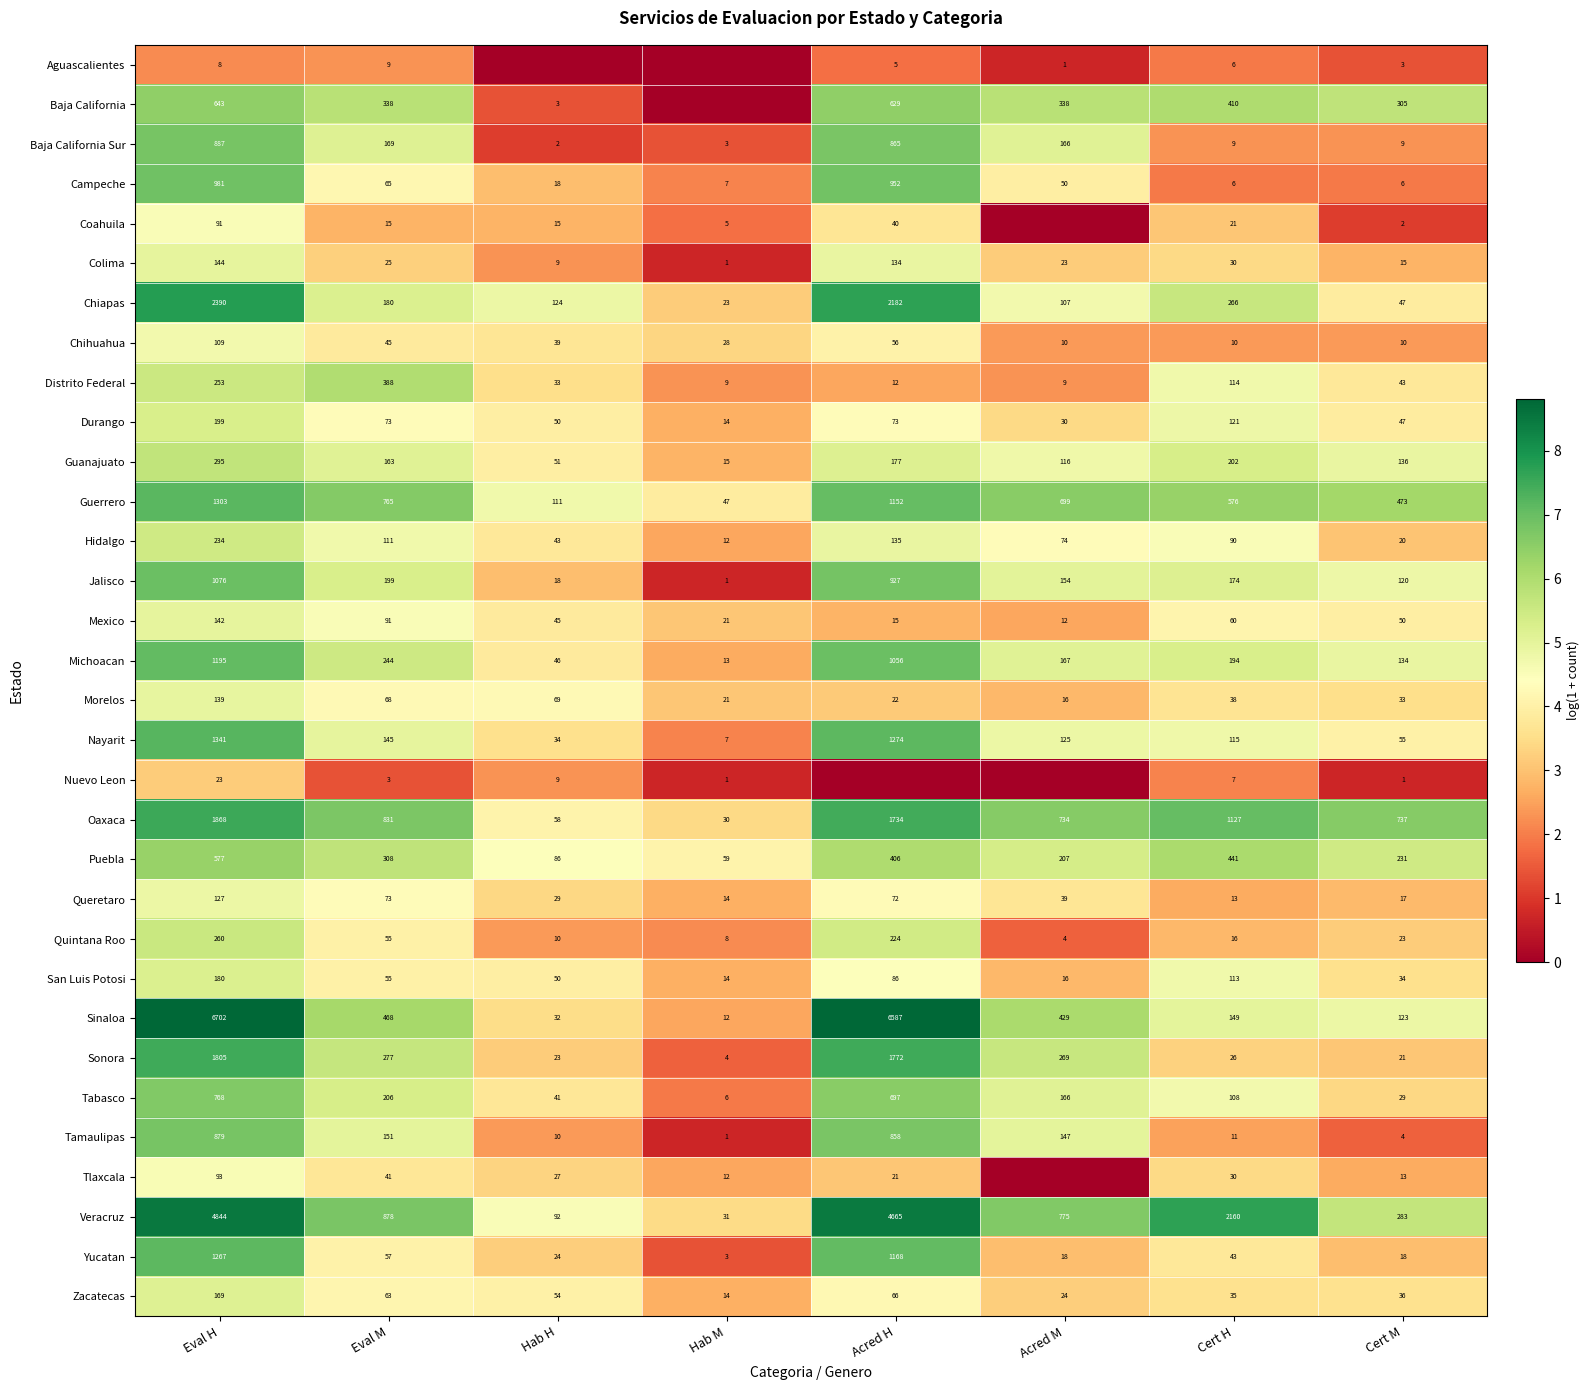

Is it true that Campeche equals 102 at Eval M?

False